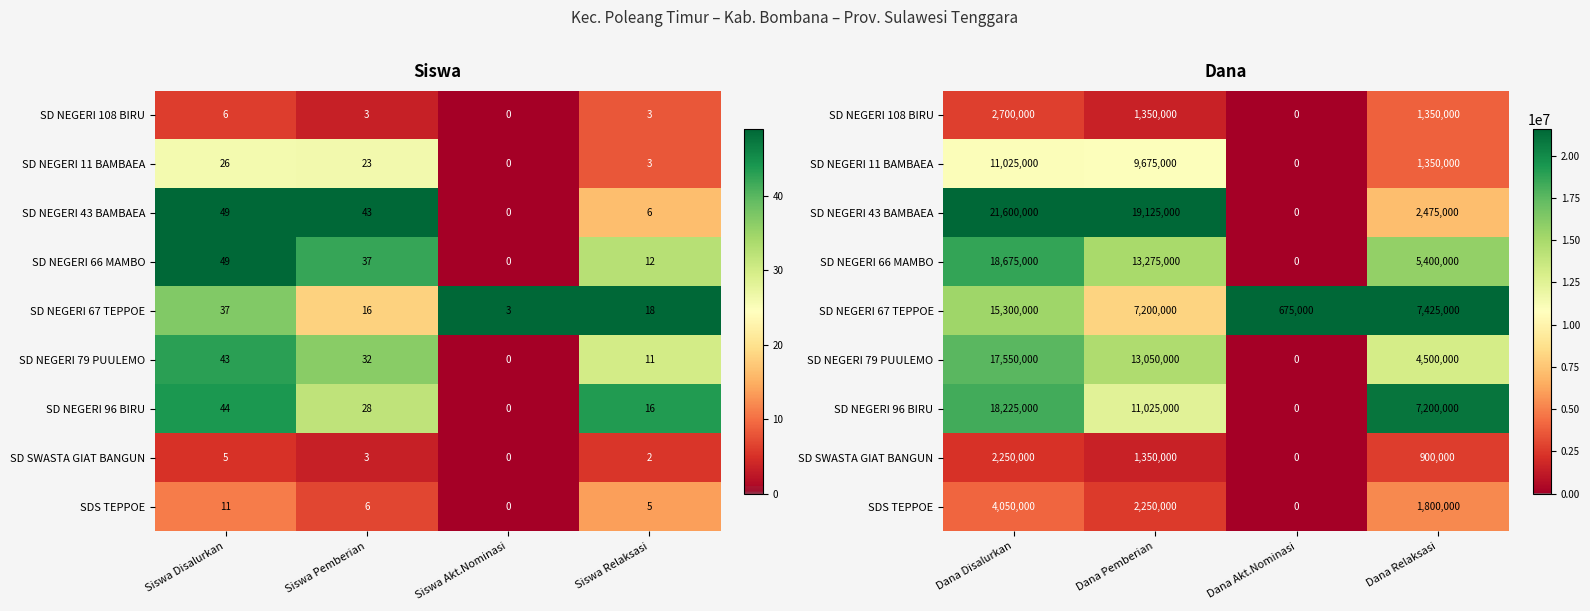

How many data points does each series have?

4